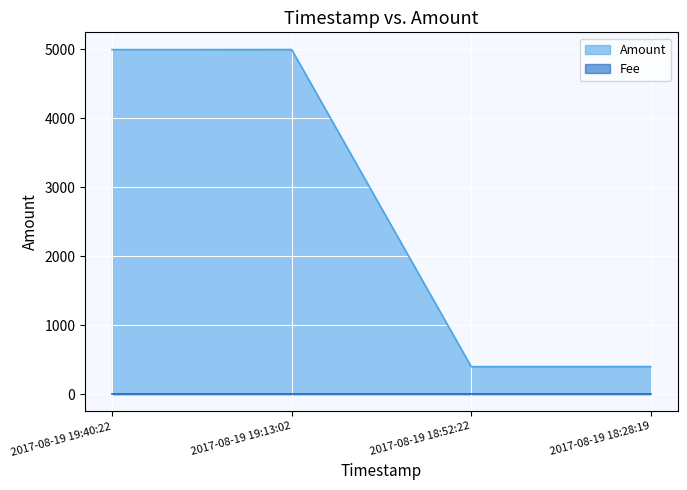

True or false: the data has more than 1 interior local peaks.

False